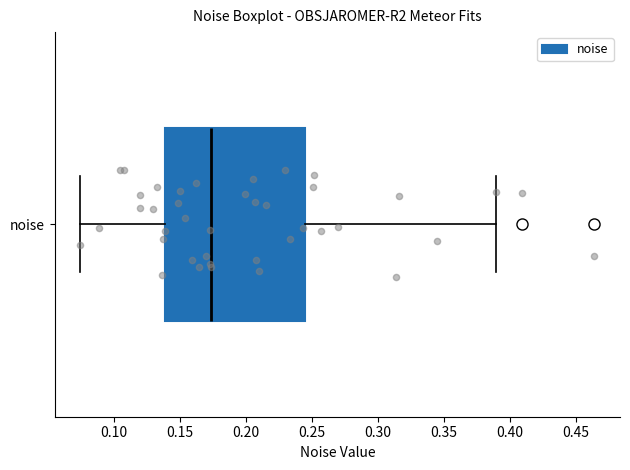

Read this box plot against the x-axis: the position of the median line, the range covered by the box, and the ends of both whiskers. The values are not printed on the chart, so give them approximately, as read against the axis.

median 0.175, box 0.140 to 0.245, whiskers 0.075 to 0.390